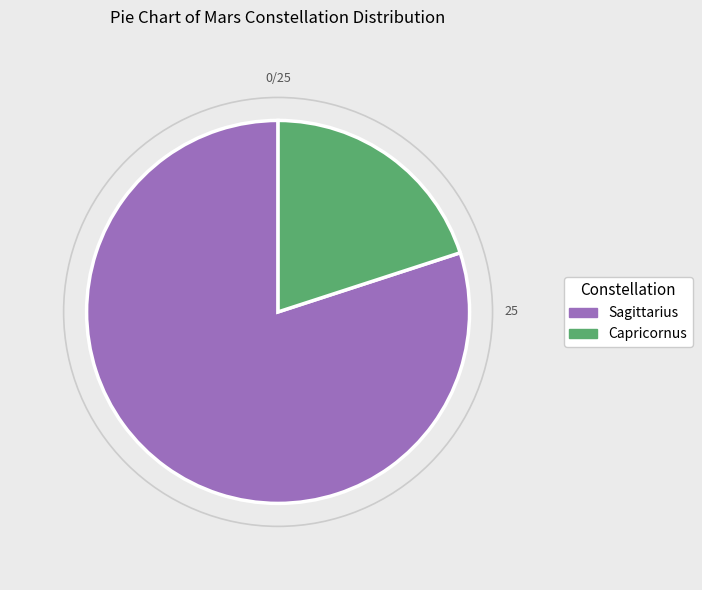

Does any single category account for the majority?

Yes